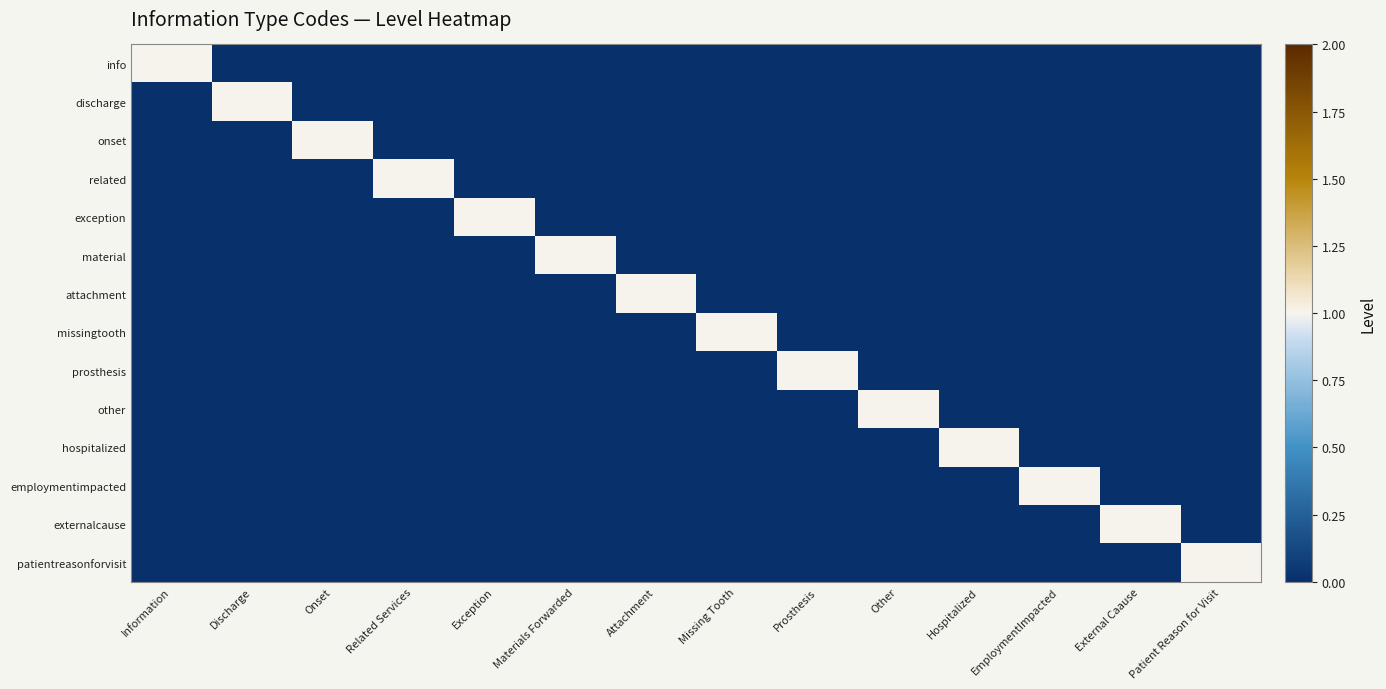

What is the difference between the highest and lowest values at Exception?

1